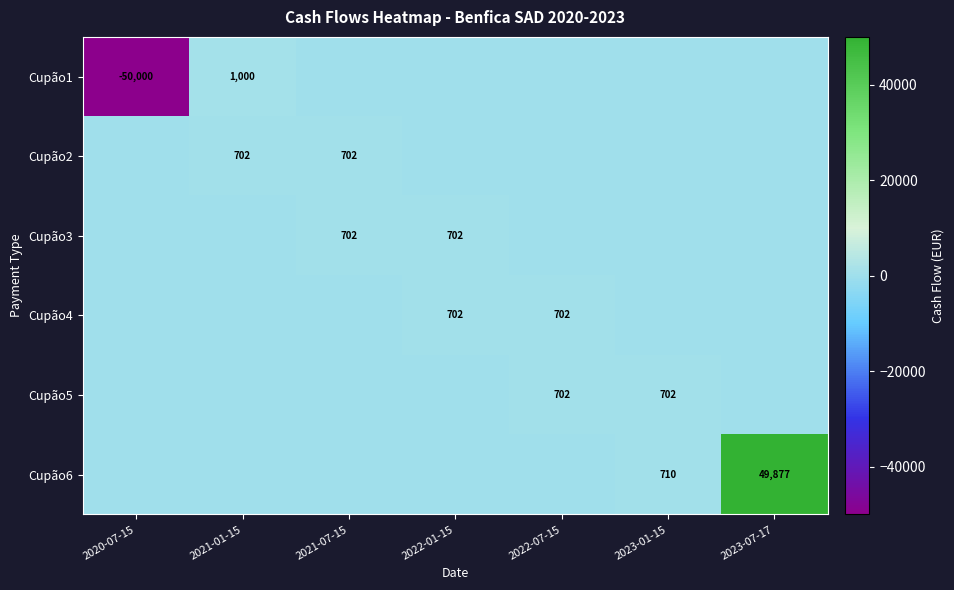

The value of Cupão3 at 2021-07-15 is 702. True or false?

True